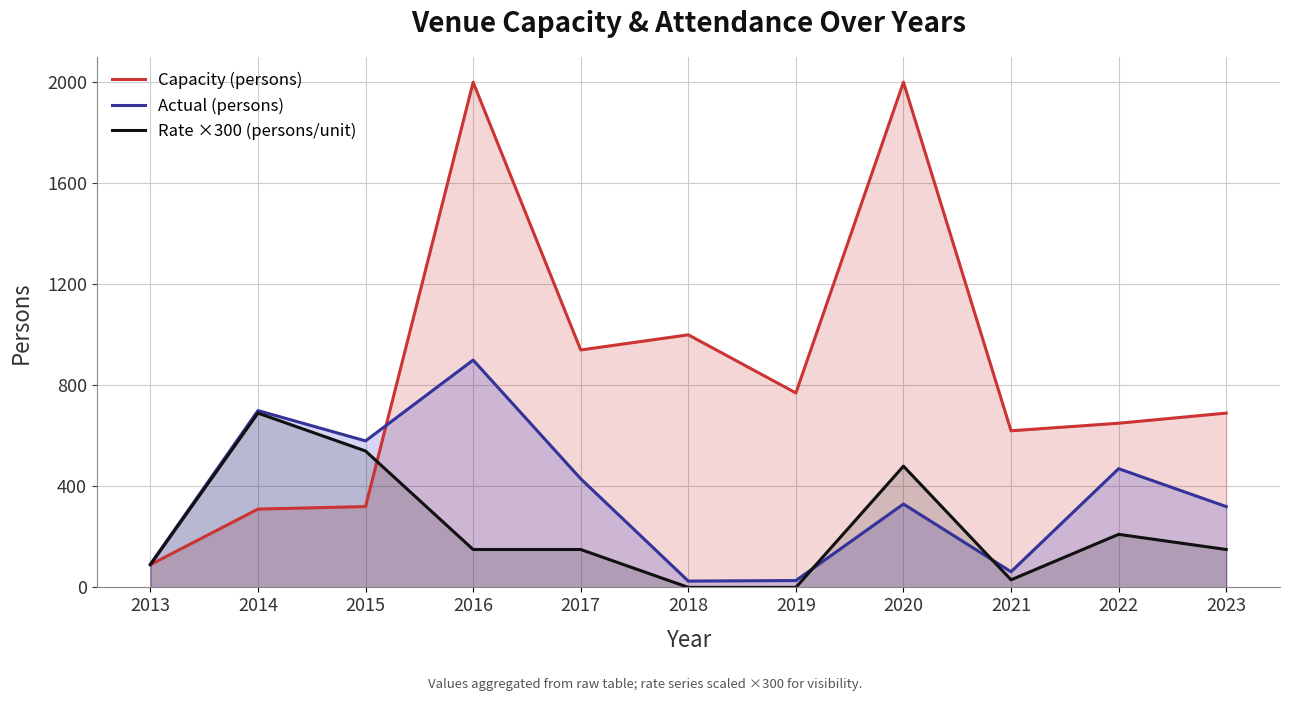

Is the value of Capacity (persons) at 2021 greater than the value of Rate ×300 (persons/unit) at 2016?

Yes